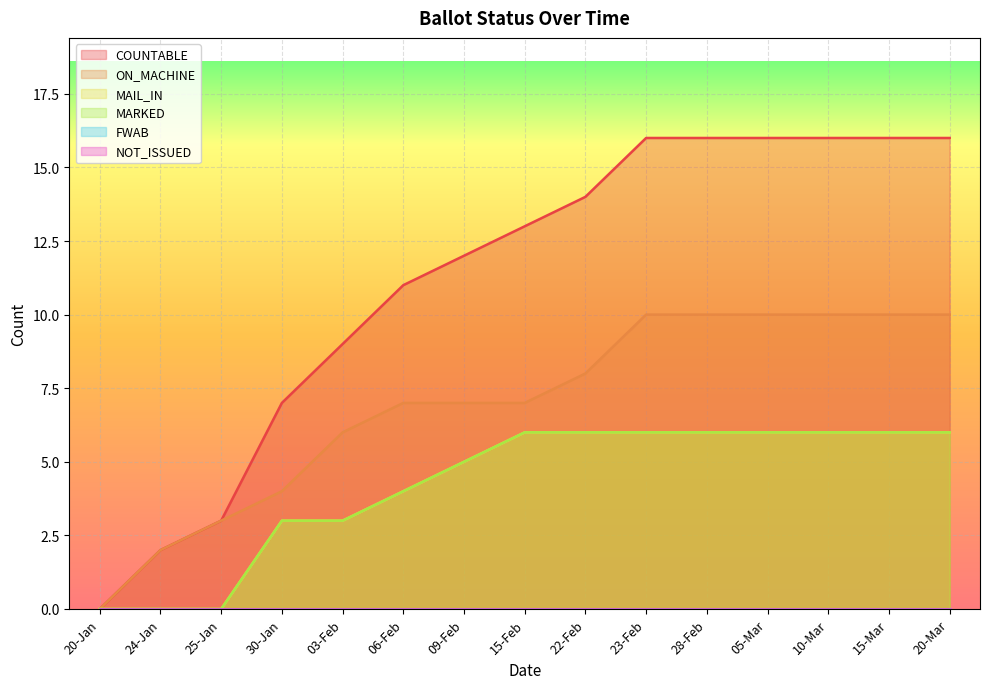

Does the chart display data point markers on the line(s)?

No